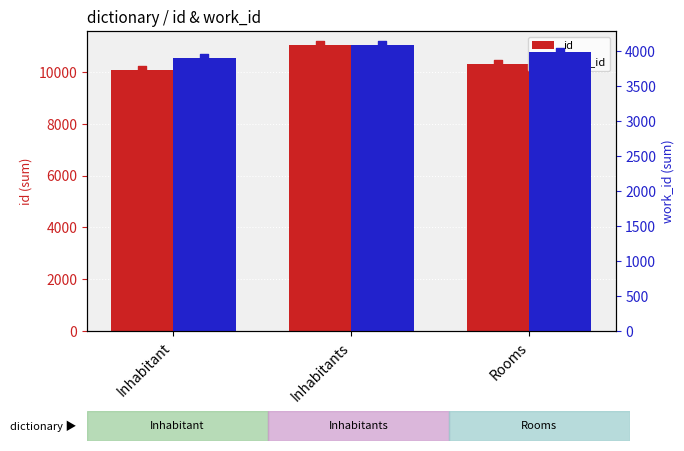

Which series has the largest total across all categories?

id